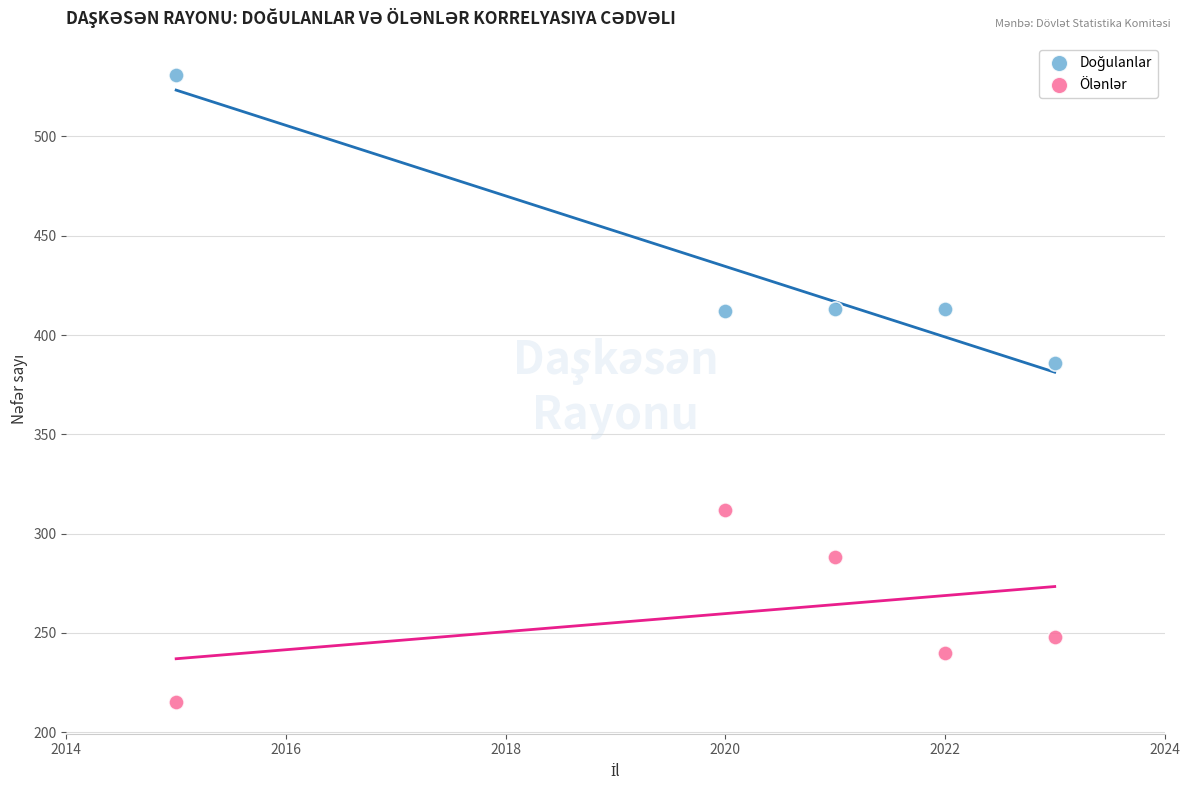

What is the X range (max minus min) for the scatter plot?

8